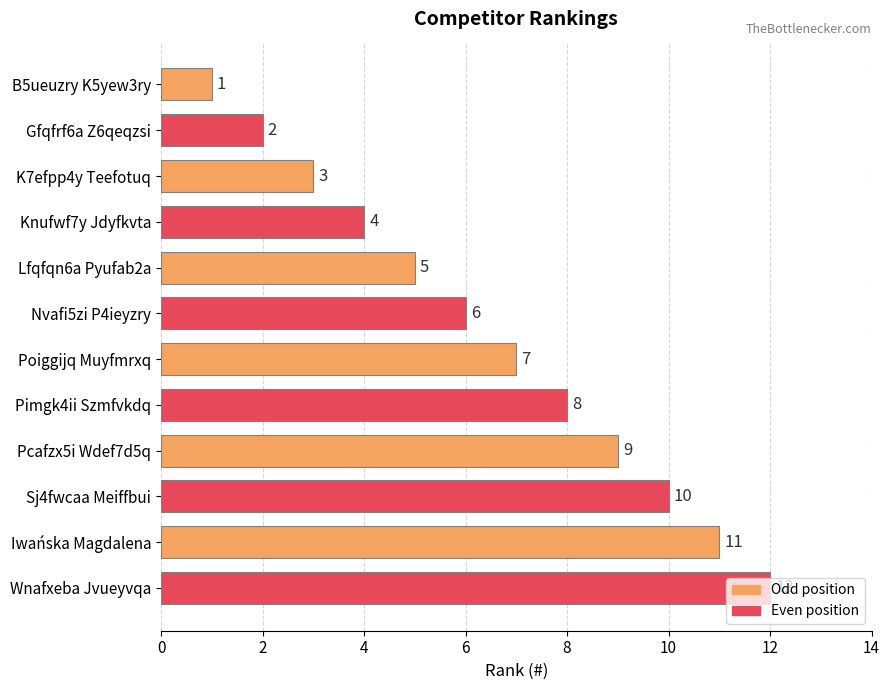

True or false: the data shows 12 at Wnafxeba Jvueyvqa.

True